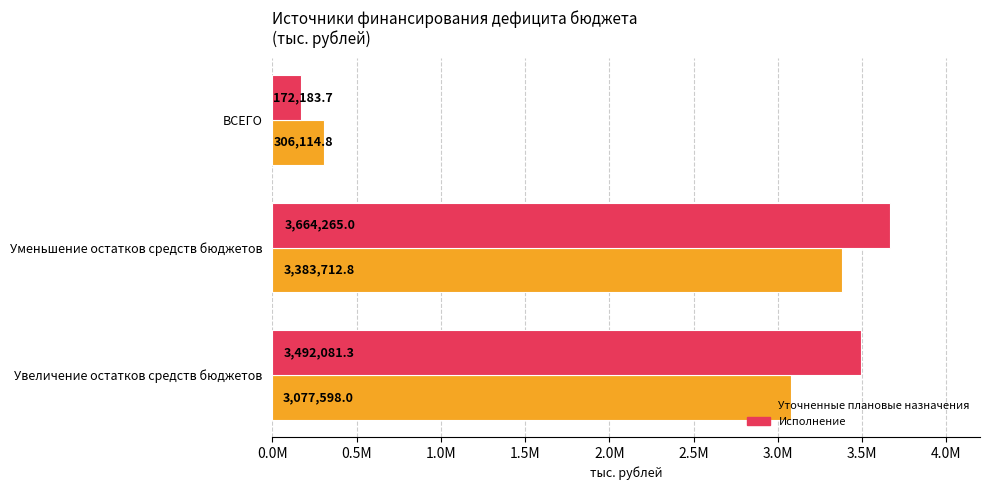

What is the minimum value for Уточненные плановые назначения?

306114.8